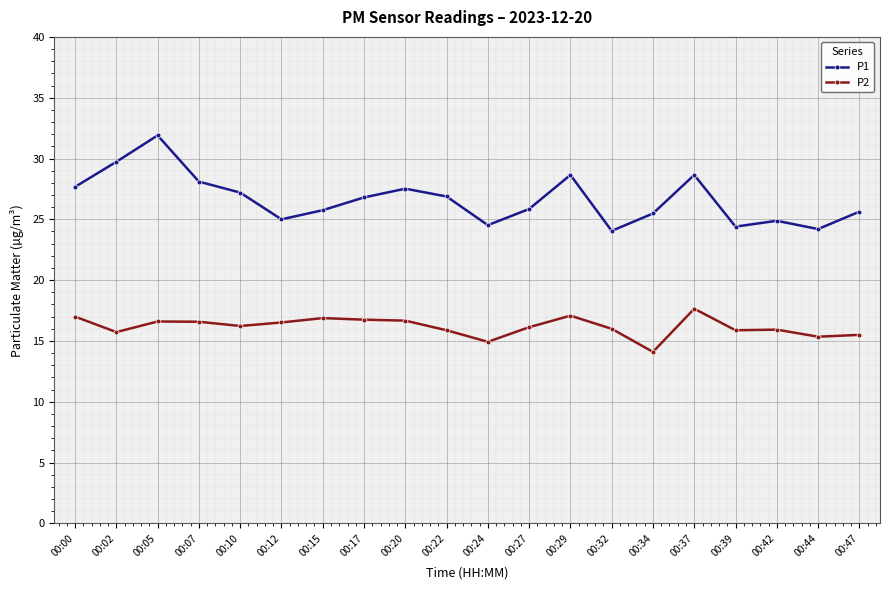

What is the minimum value shown in the chart?

14.1